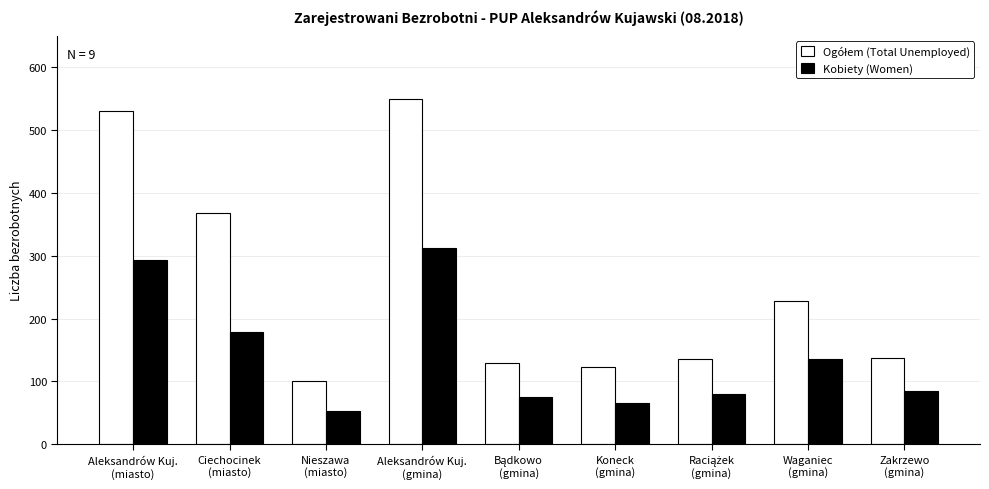

How many categories are shown in the chart?

9